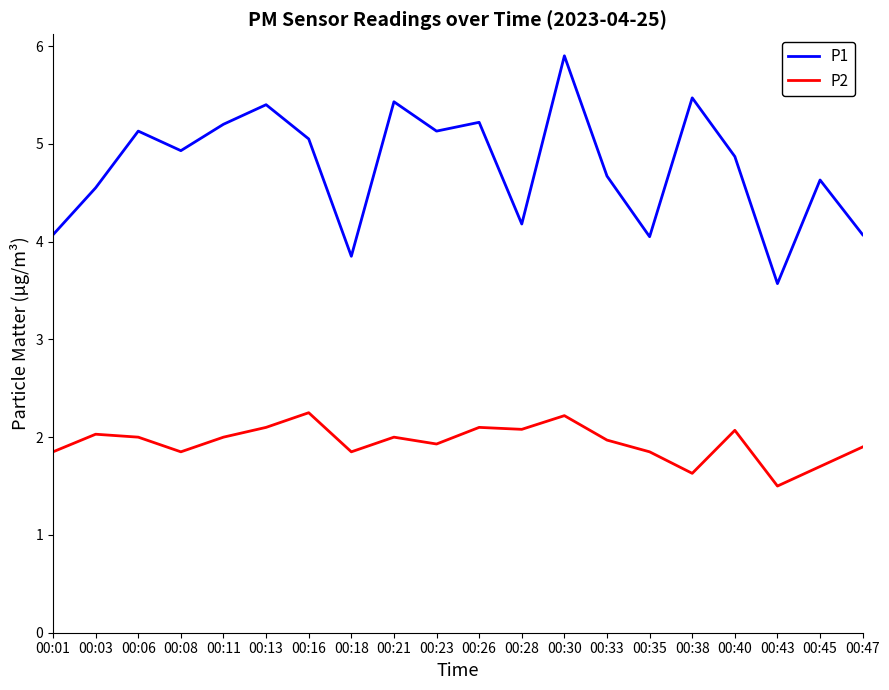

What is the smallest value displayed?

1.5